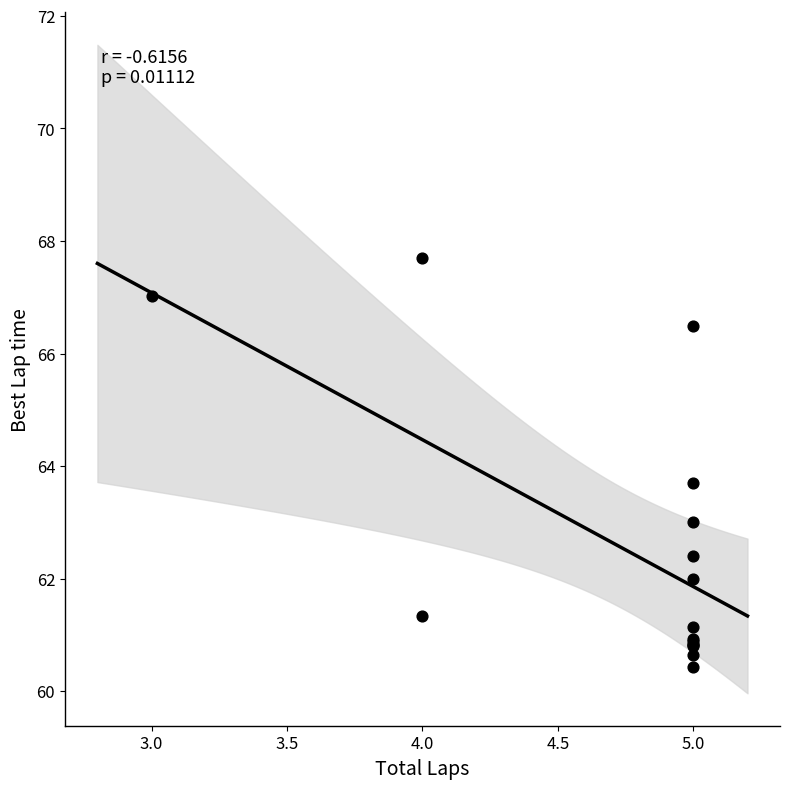

What Y value in the scatter plot is closest to 64?

63.7